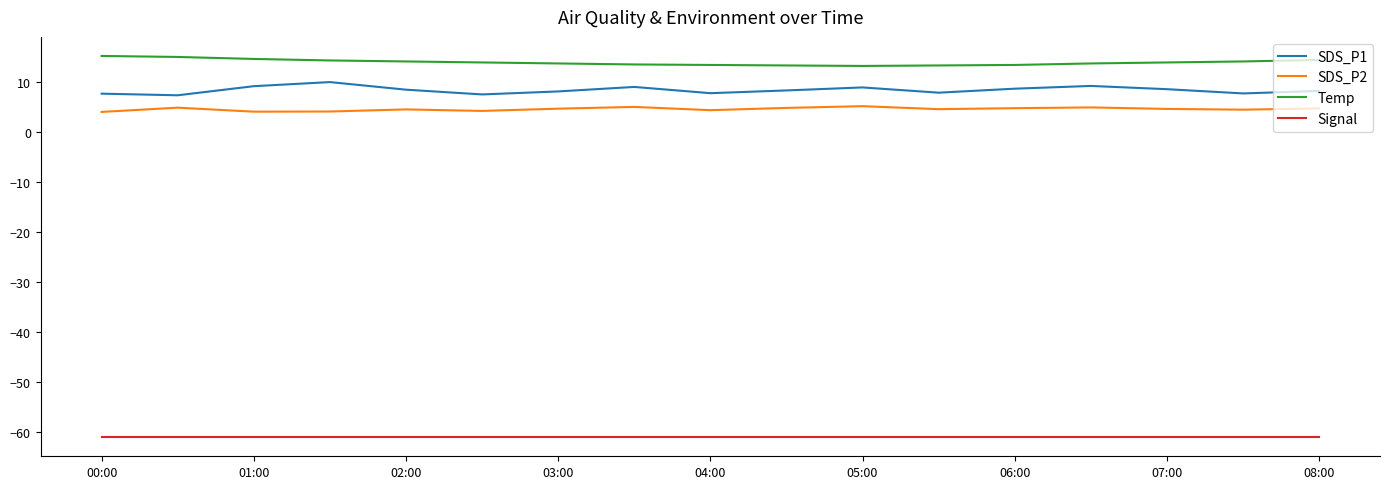

Which series has the largest total across all categories?

Temp